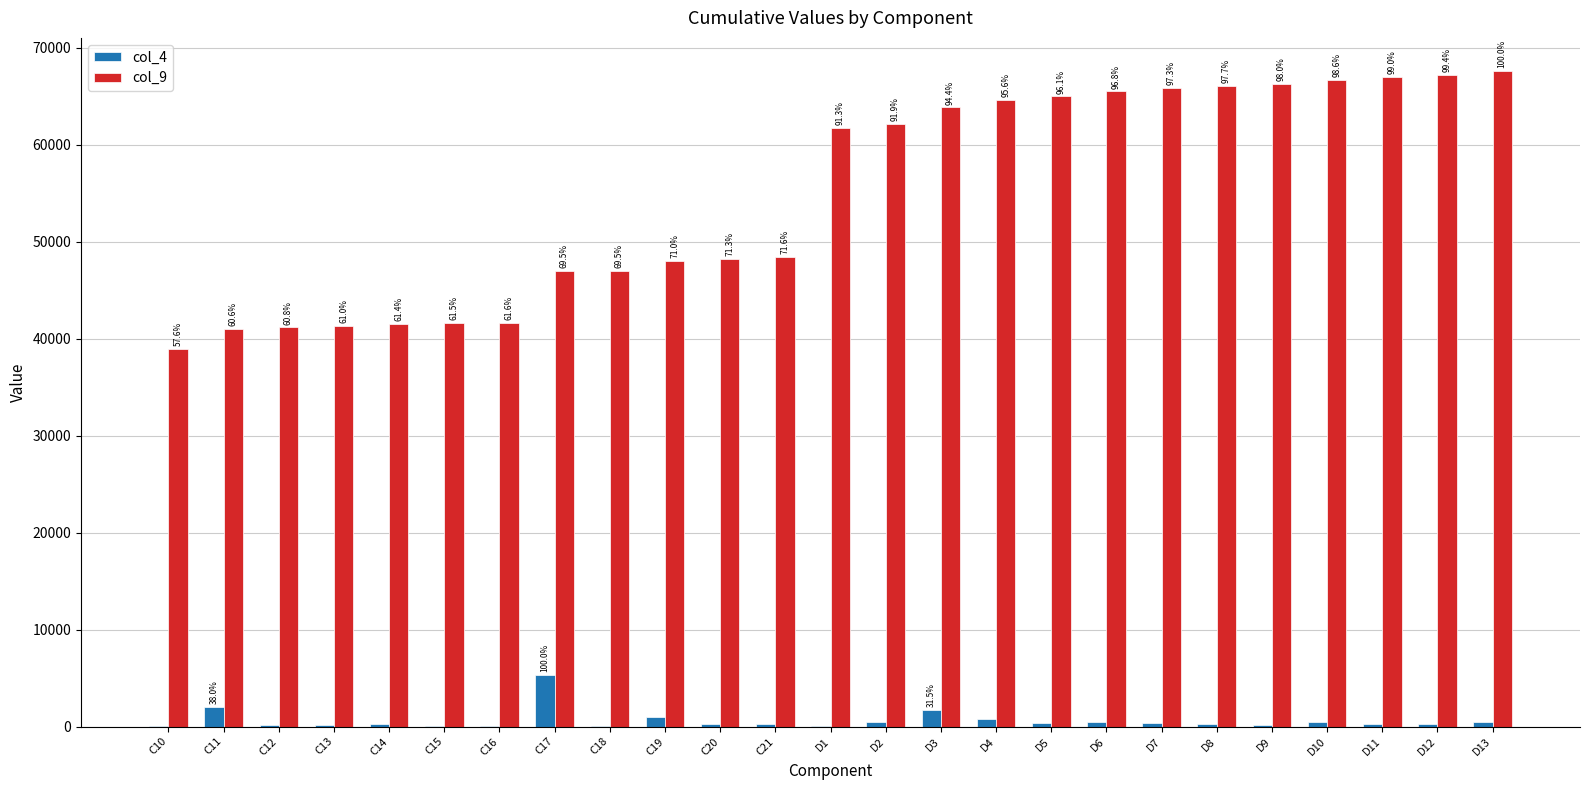

What is the label of the 23rd bar from the right?

C12